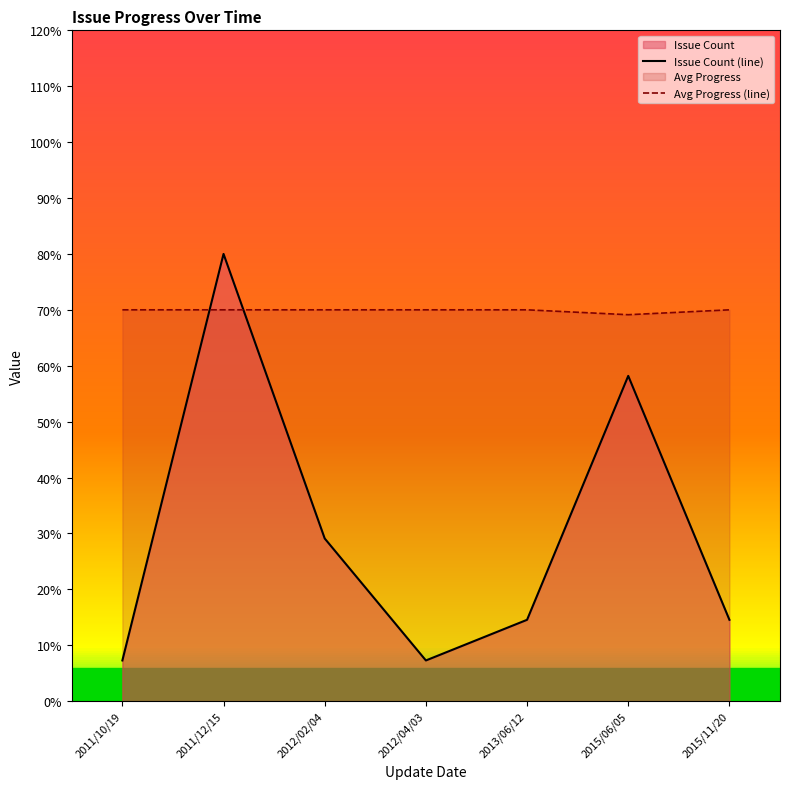

How many times do Issue Count (line) and Avg Progress (line) cross each other?

2